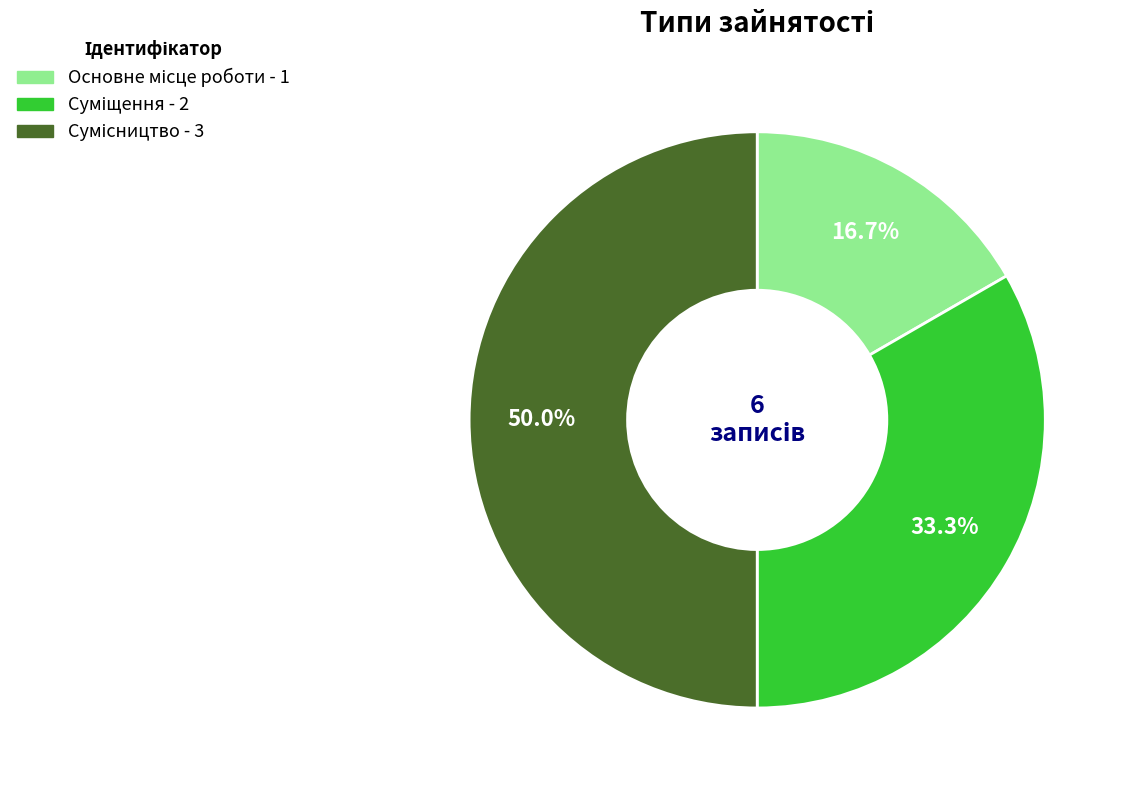

Is there any slice that represents more than half of the pie?

No